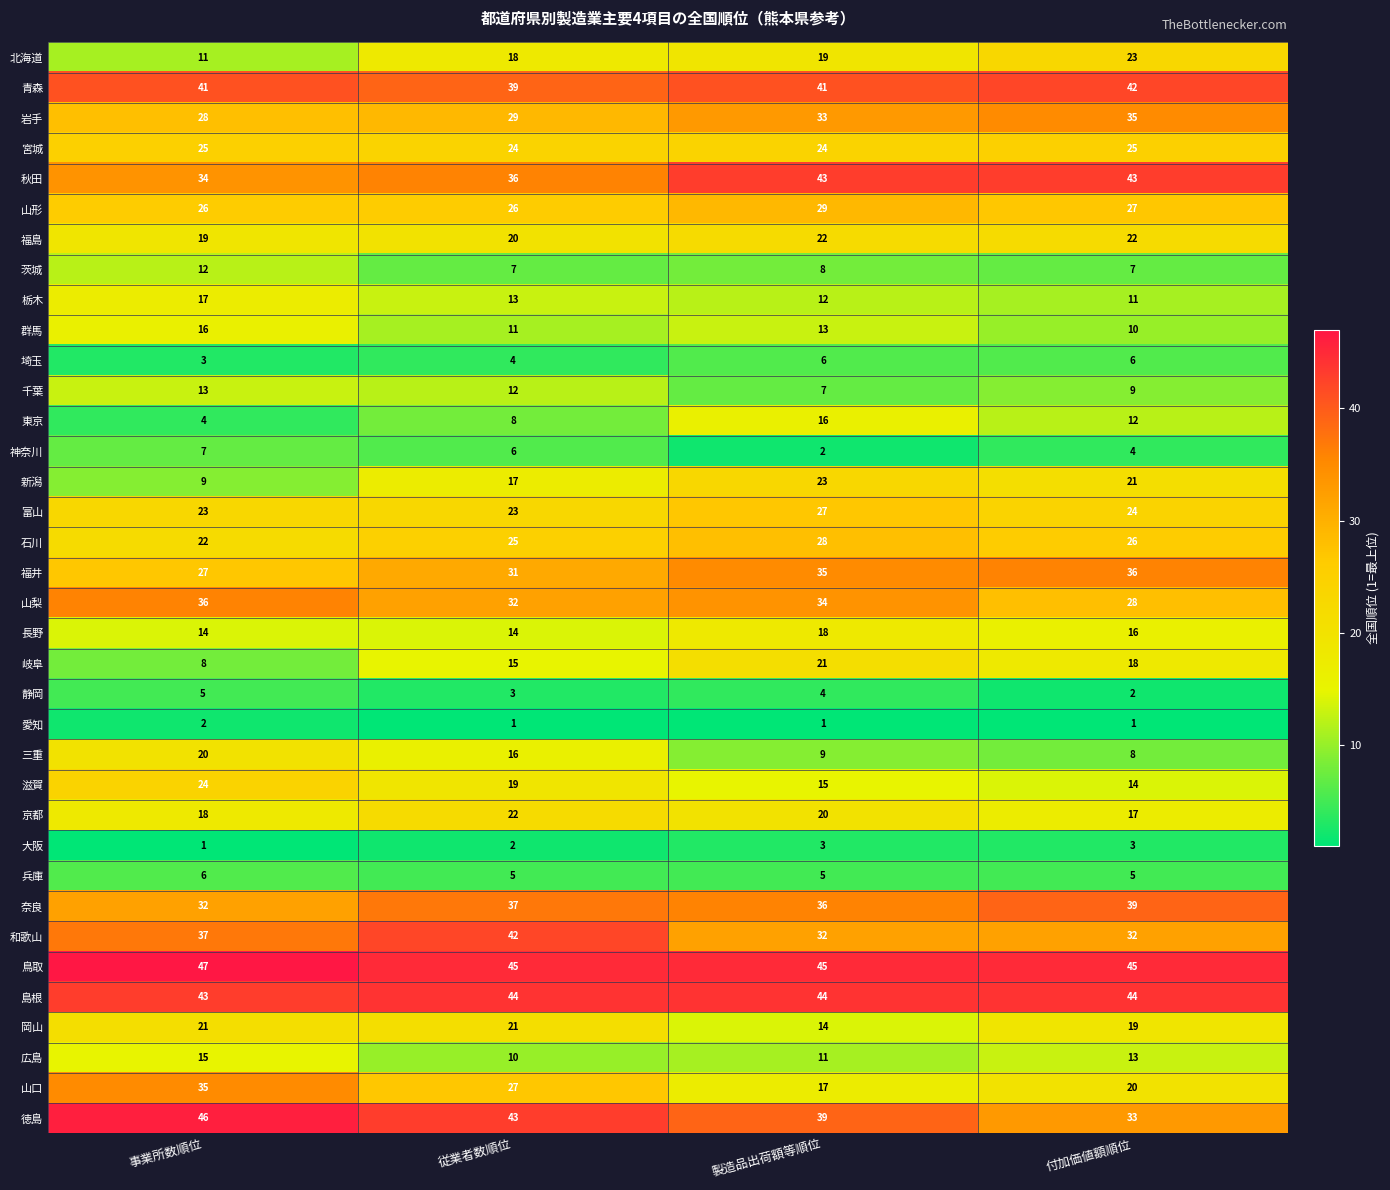

Rank the series at 製造品出荷額等順位 from highest to lowest value.

鳥取, 島根, 秋田, 青森, 徳島, 奈良, 福井, 山梨, 岩手, 和歌山, 山形, 石川, 富山, 宮城, 新潟, 福島, 岐阜, 京都, 北海道, 長野, 山口, 東京, 滋賀, 岡山, 群馬, 栃木, 広島, 三重, 茨城, 千葉, 埼玉, 兵庫, 静岡, 大阪, 神奈川, 愛知